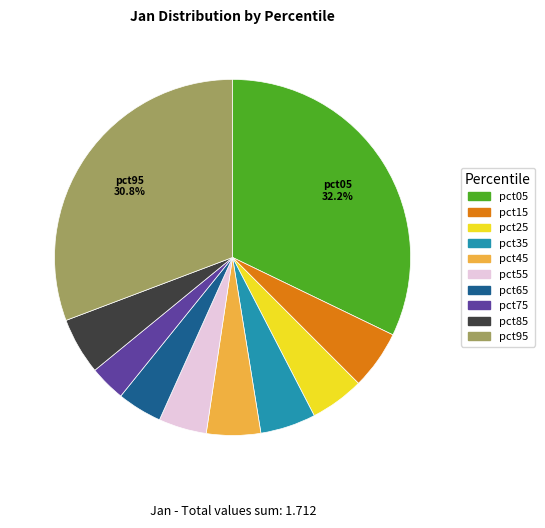

How many segments does this pie chart have?

10